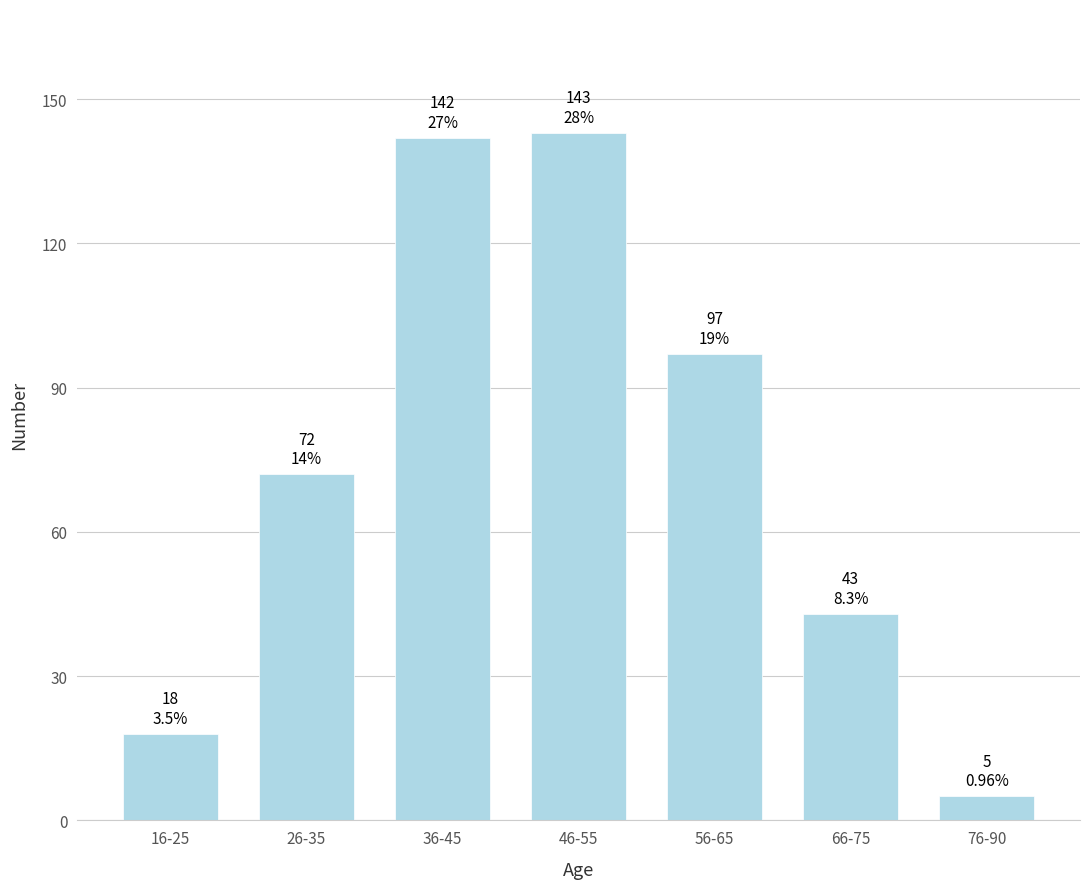

Reading right to left, list all the values displayed in this chart.

5	43	97	143	142	72	18